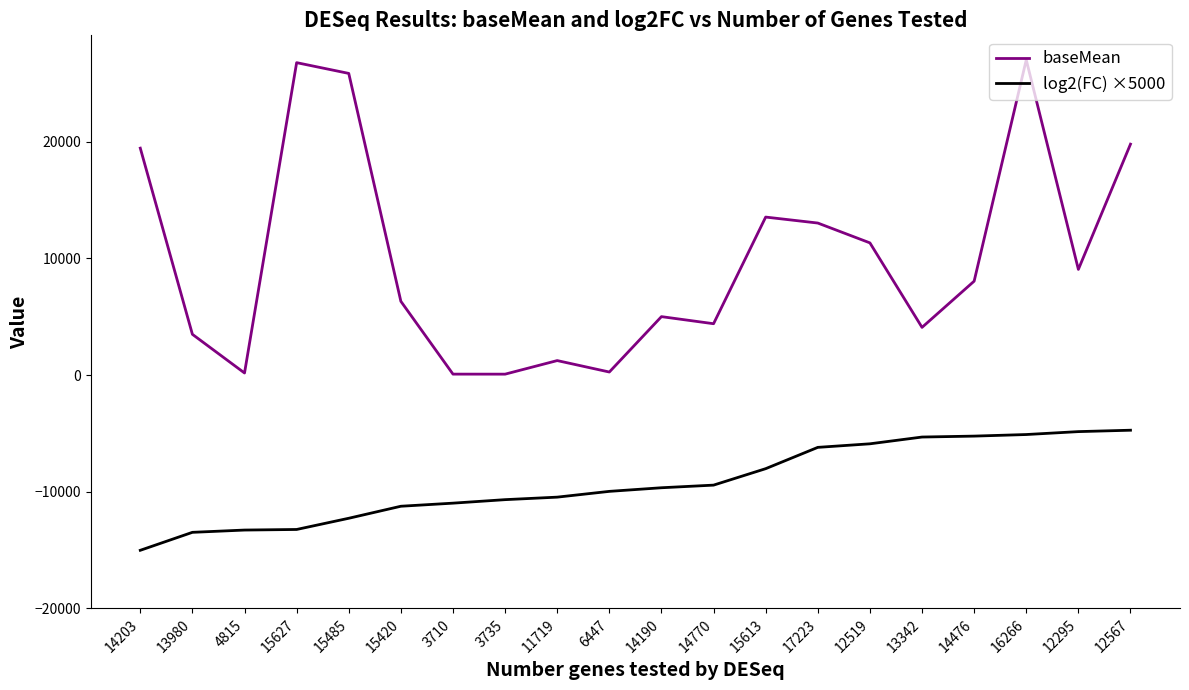

True or false: baseMean has a value of 27004.5 at 16266.

True